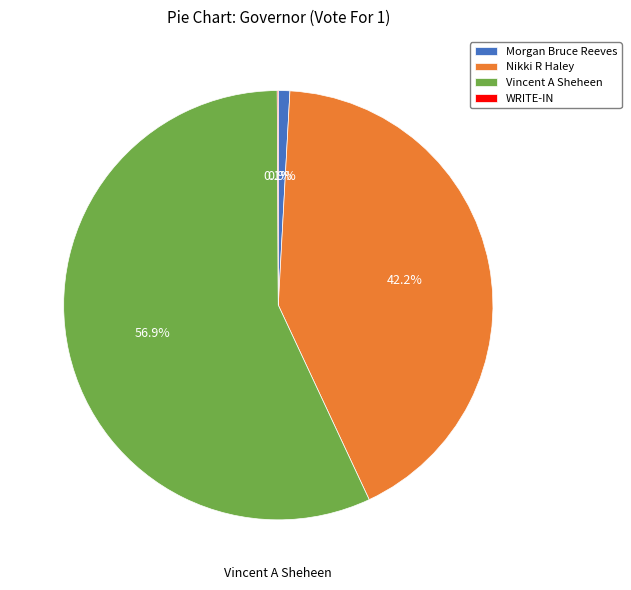

Is there any slice that represents more than half of the pie?

Yes